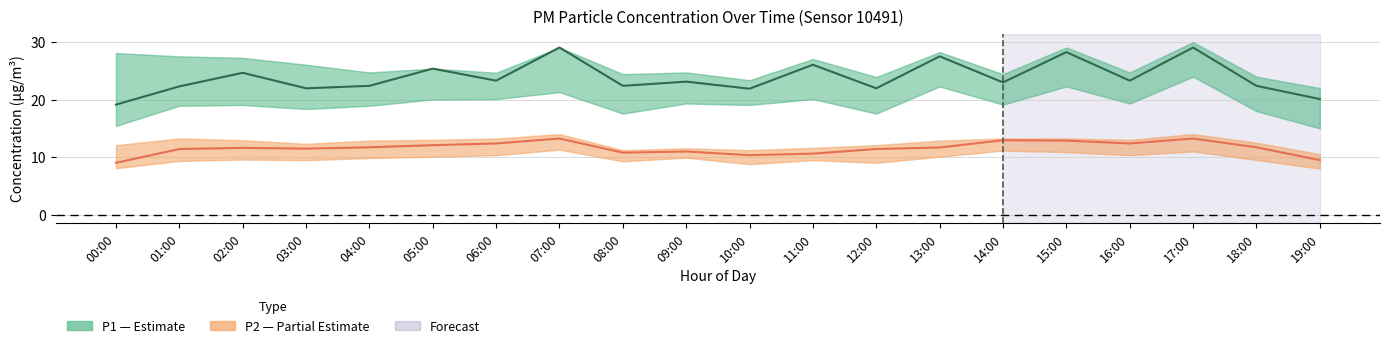

Is it true that P2 (PM2.5) equals 11.7 at 04:00?

True